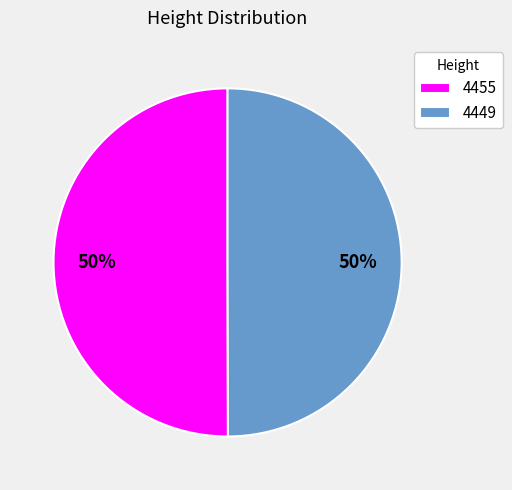

To the nearest percent, what is the combined percentage of 4449 and 4455?

100%